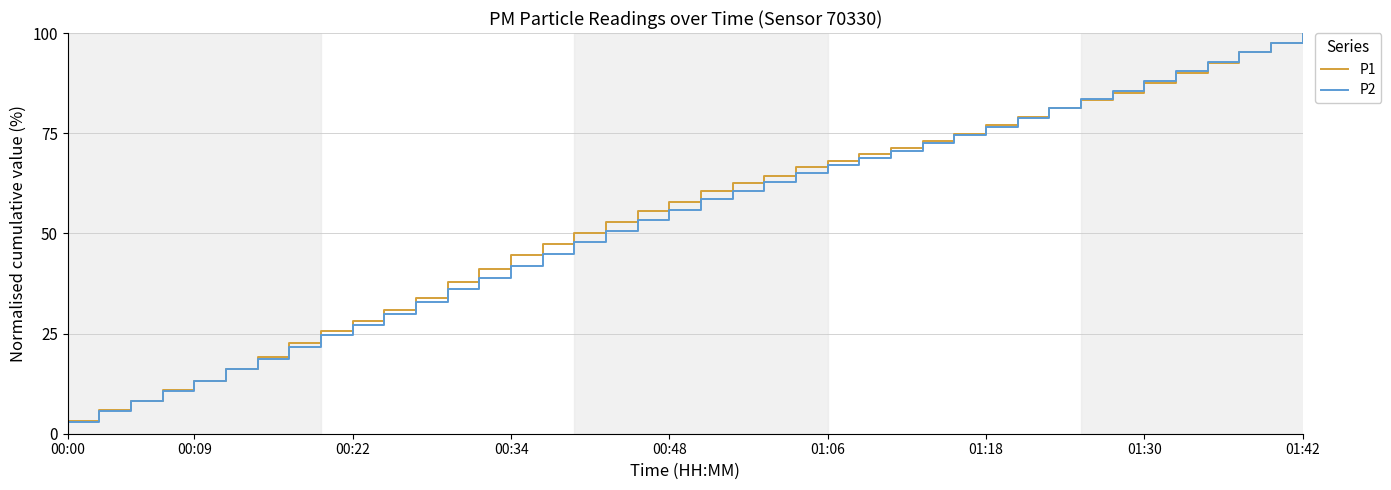

Which series has the largest range (max minus min)?

P2